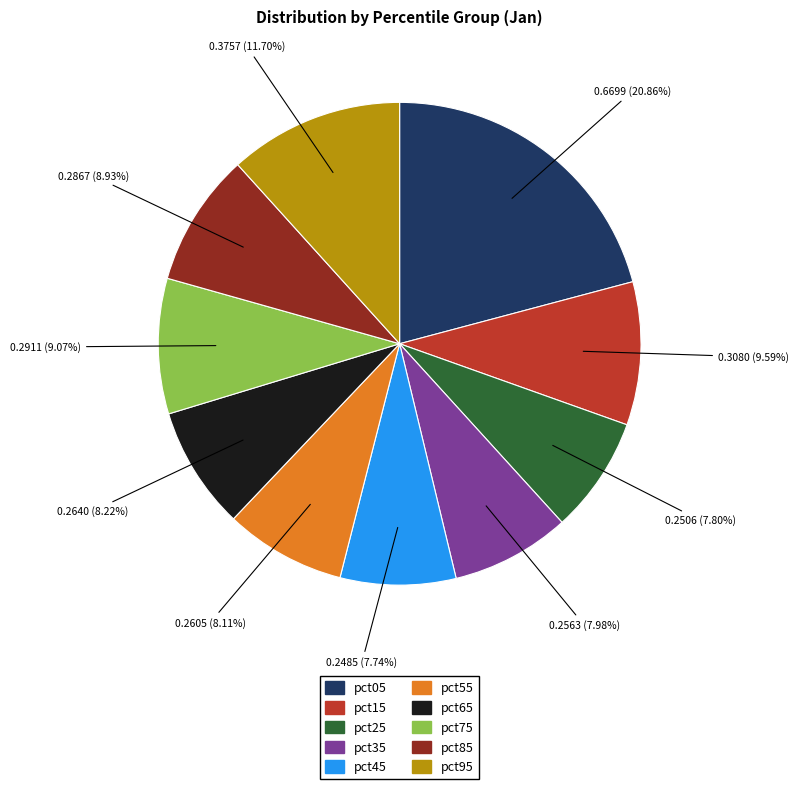

Combined, what portion of the pie is pct25 and pct65?

16.0%